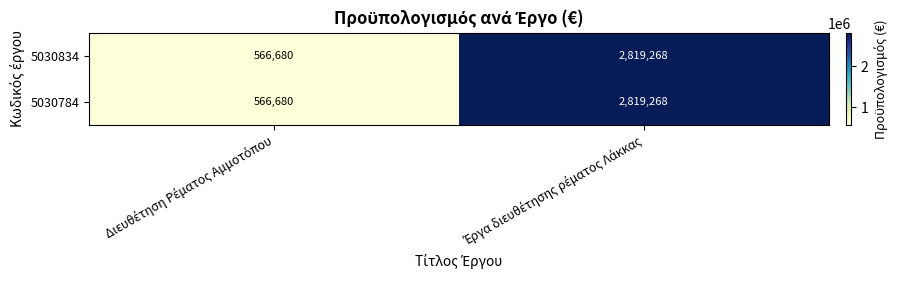

What is the maximum value for 5030834?

2819268